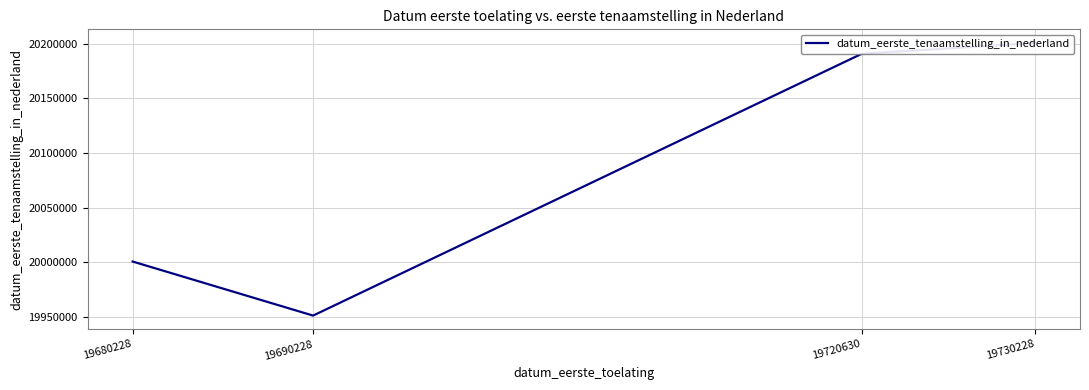

List the labels in order of value, smallest first.

19690228, 19680228, 19720630, 19730228